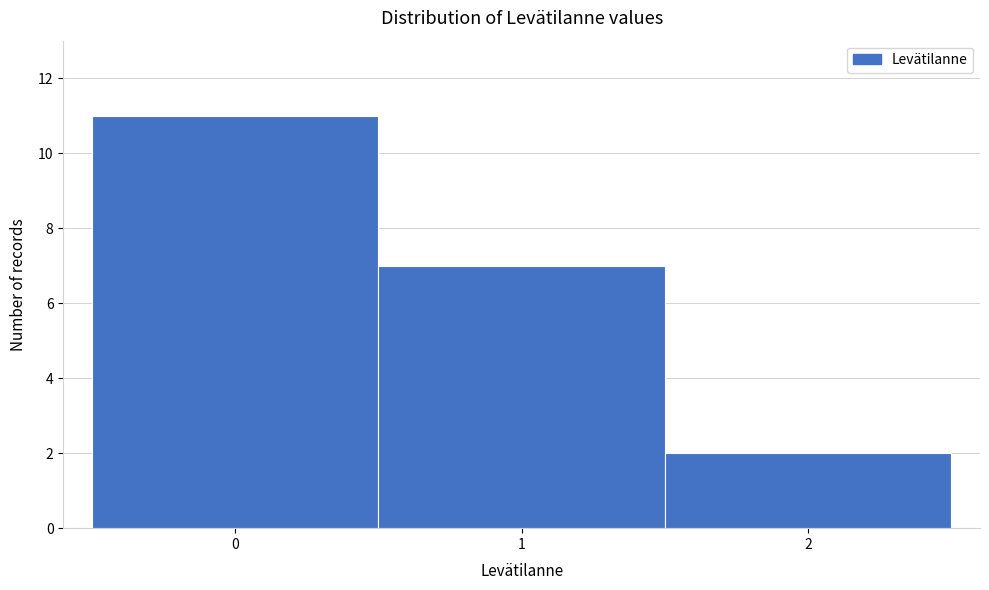

Over which range of the x-axis is the bar tallest?

-0.5 to 0.5